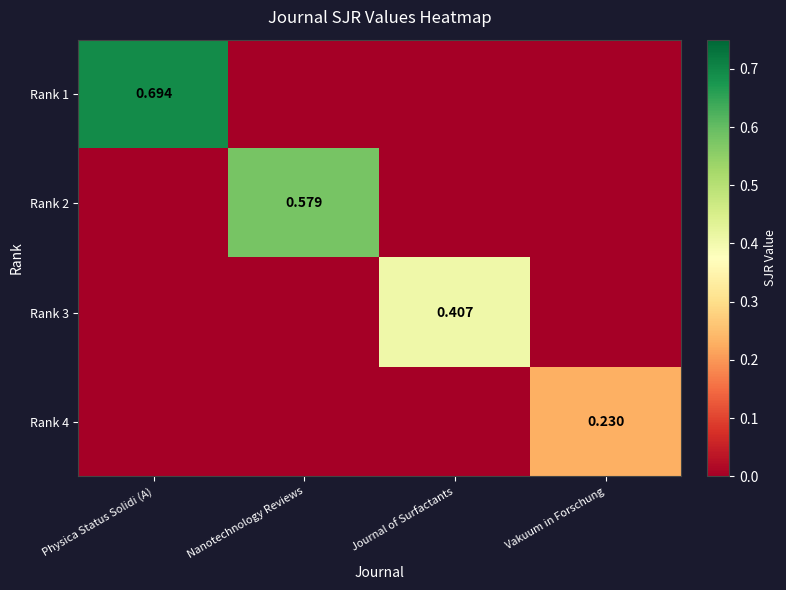

The Rank 1 series shows 0.0 at Journal of Surfactants. True or false?

True